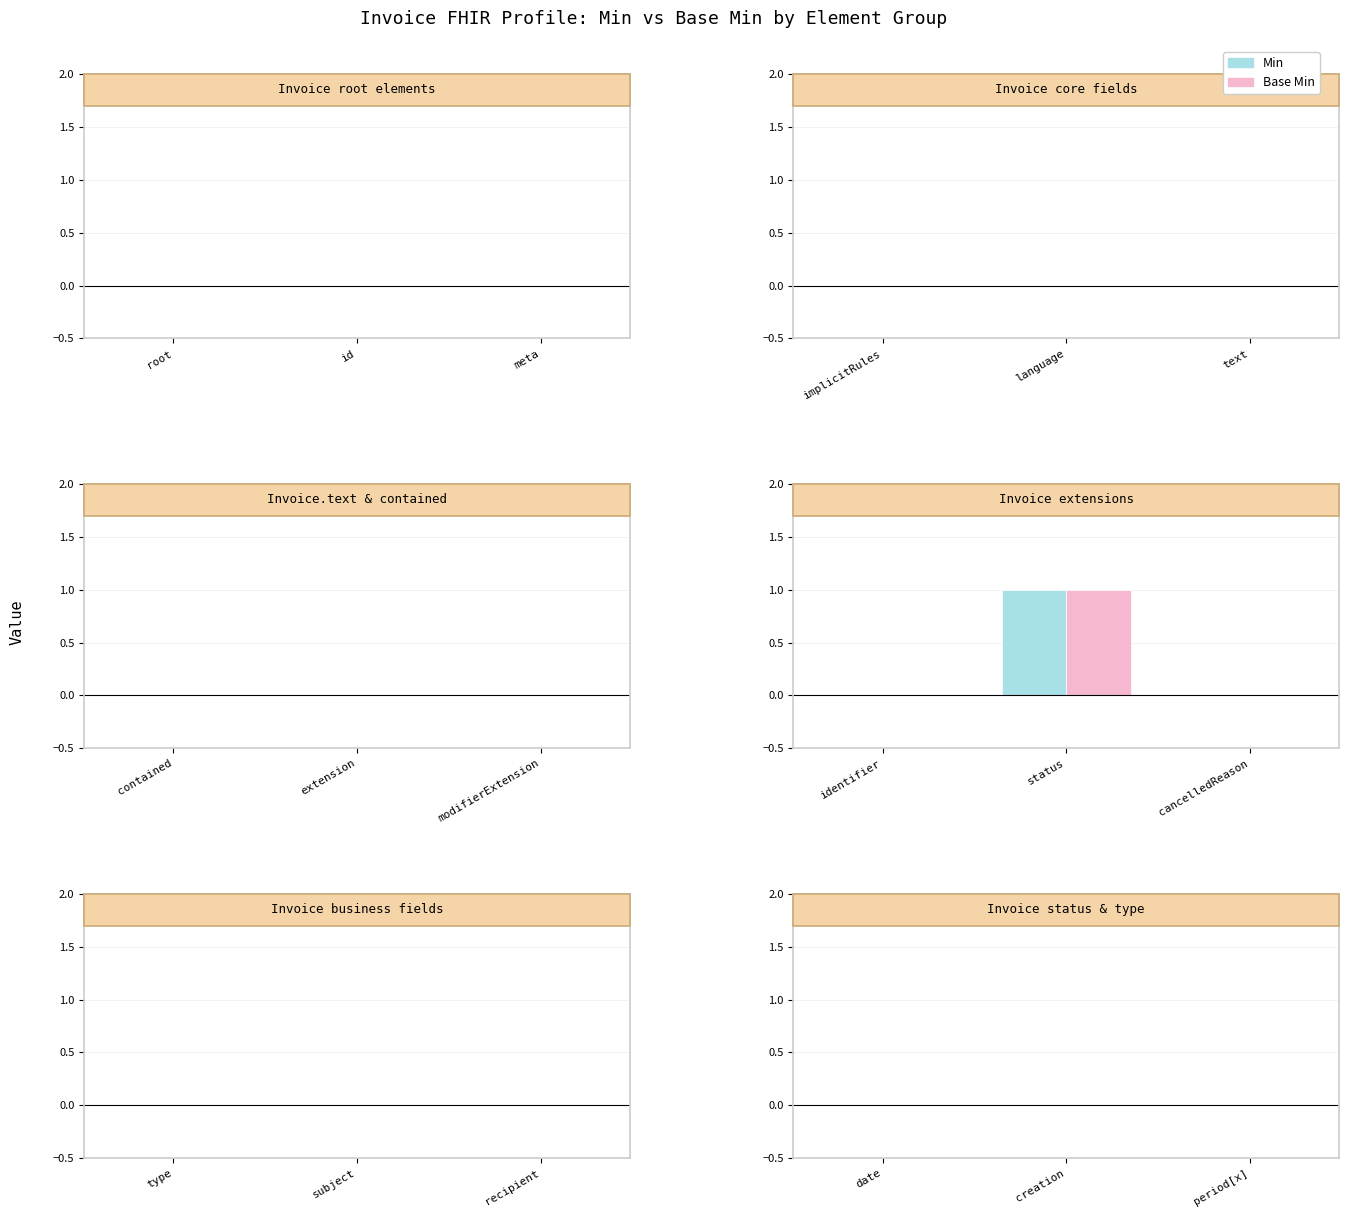

The Min series shows 1 at status. True or false?

True